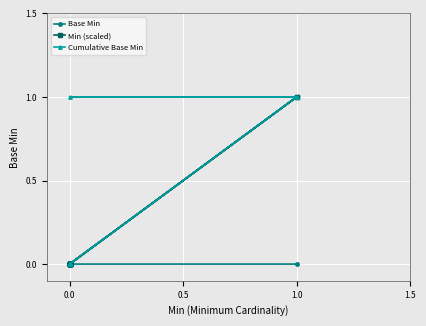

At how many categories does at least one series exceed 0?

3